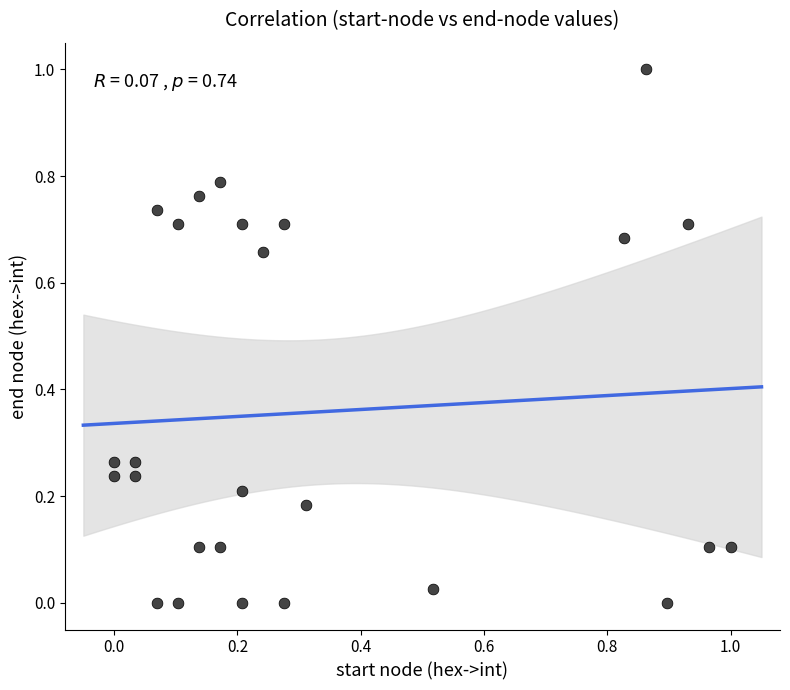

What is the range of X values (max minus min)?

1.0